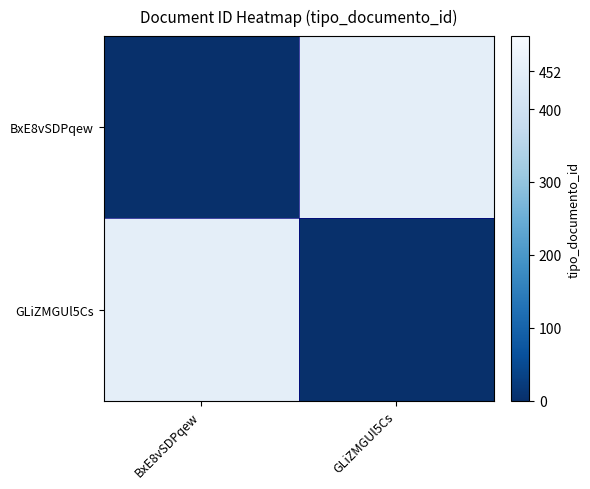

Rank the series by their maximum value, from lowest to highest.

BxE8vSDPqew, GLiZMGUl5Cs